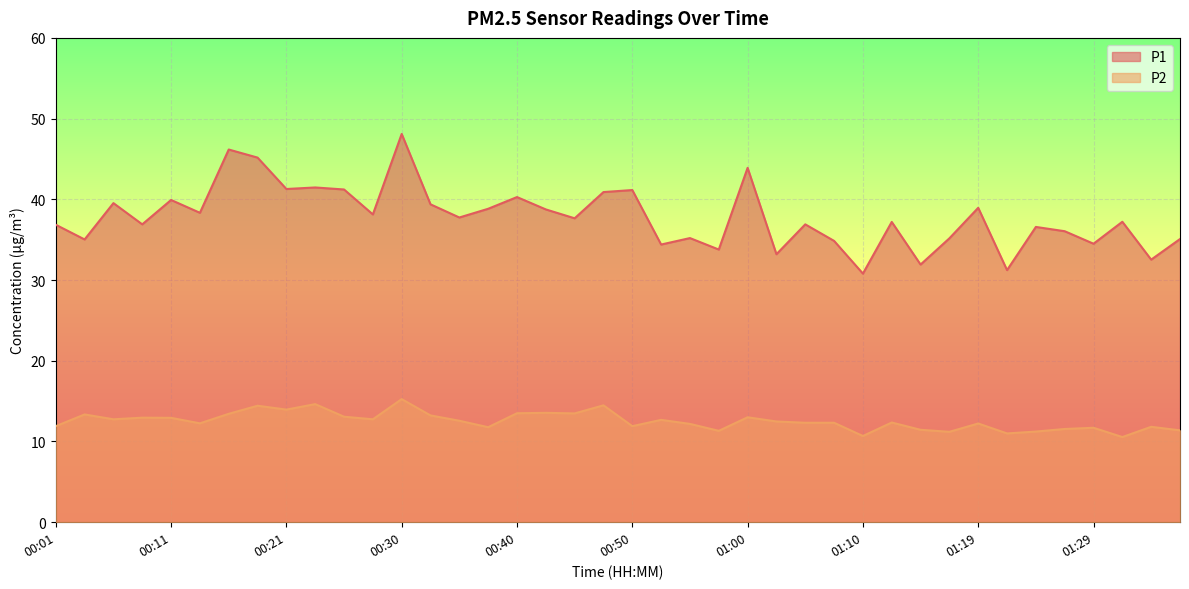

What is the smallest value displayed?

10.6